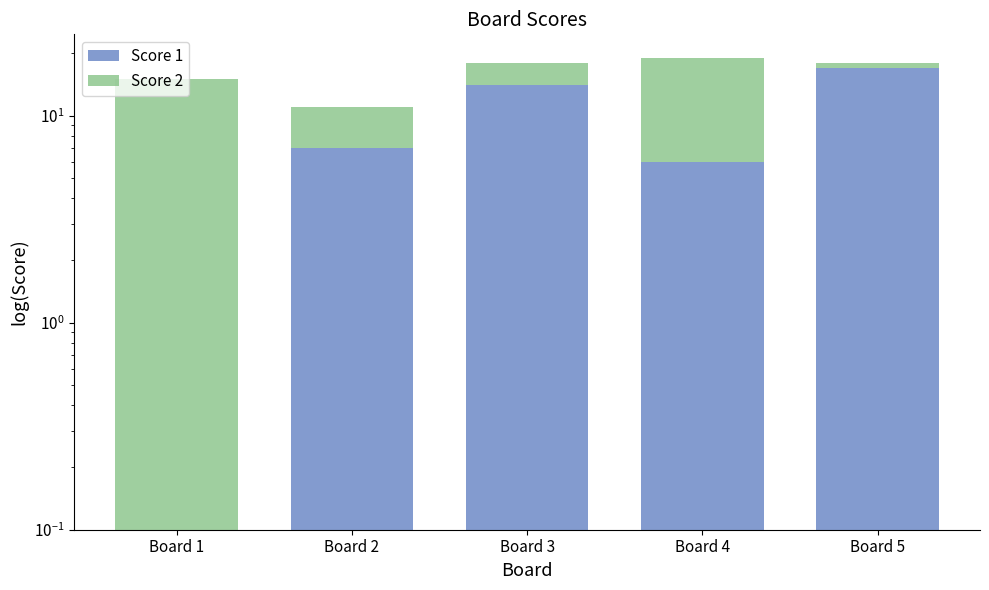

What is the sum of the Score 1 values at Board 3 and Board 2?

21.0